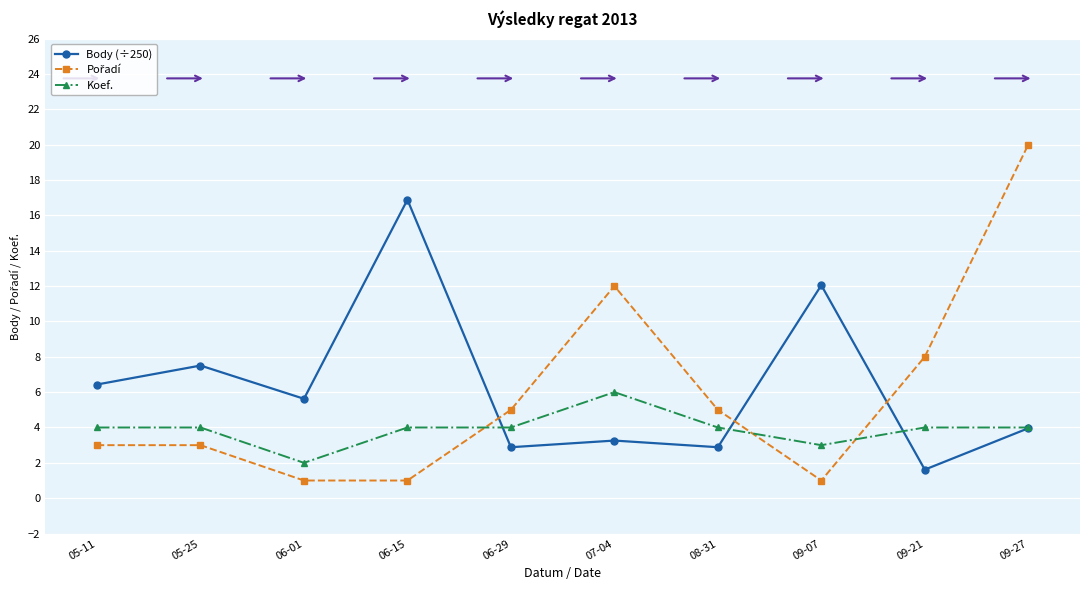

Is this an area chart (filled region under the line)?

No